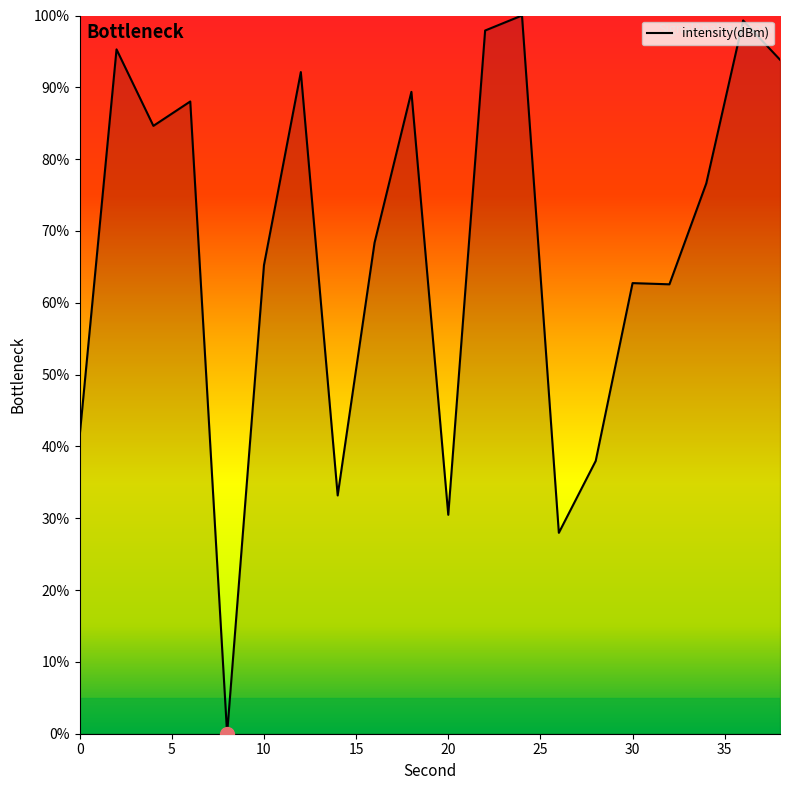

What is the maximum value shown in the chart?

100.0